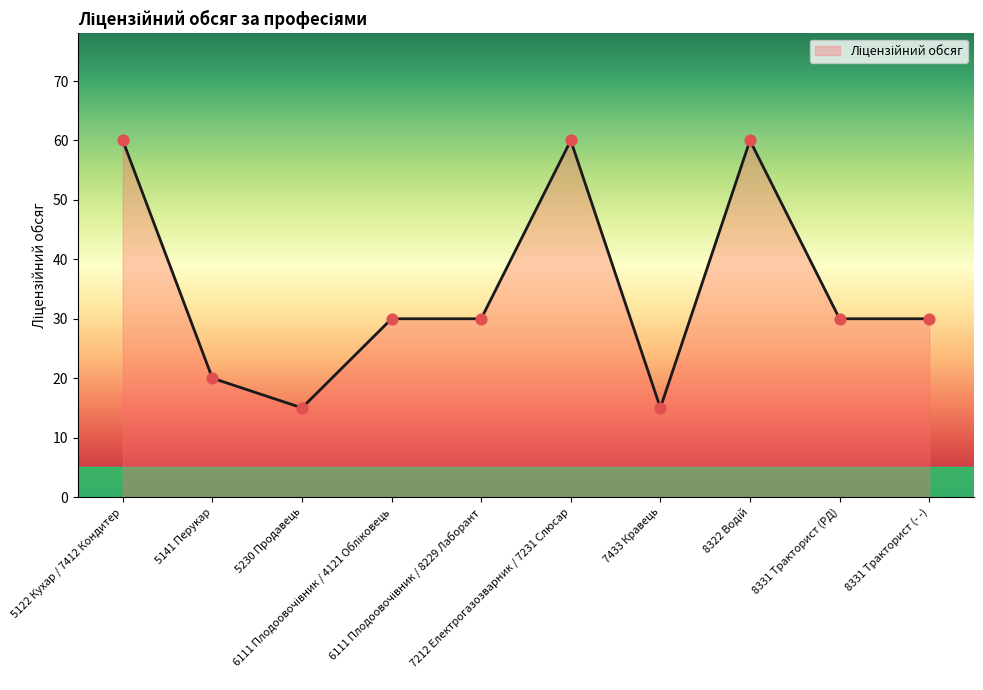

Between 7212 Електрогазозварник / 7231 Слюсар and 5230 Продавець, which is larger?

7212 Електрогазозварник / 7231 Слюсар